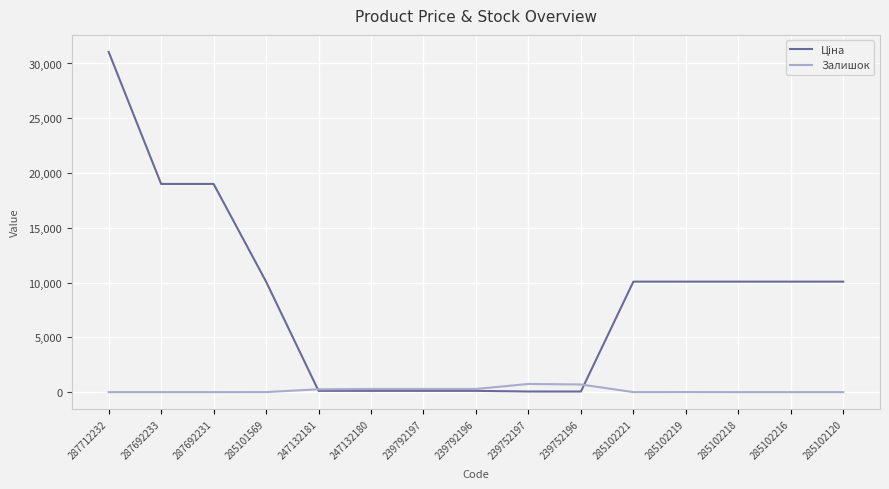

What is the spread (max minus min) of values at 285102218?

10085.8